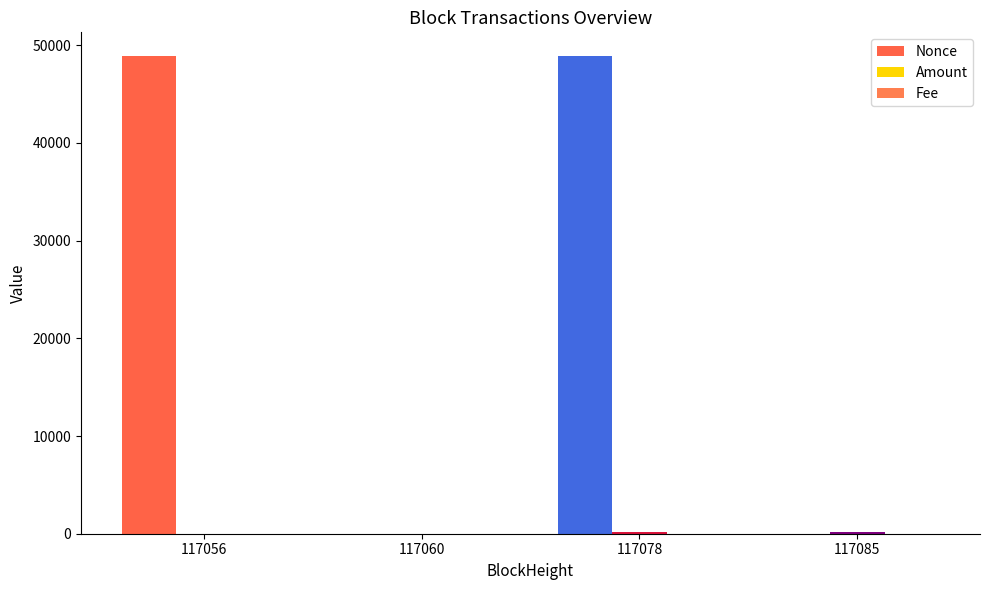

Which series has the widest spread of values?

Nonce